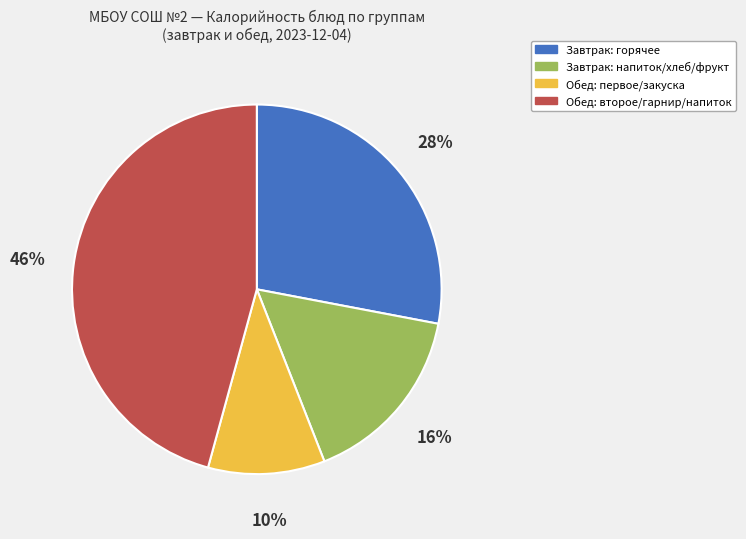

Is the sum of Завтрак: напиток/хлеб/фрукт and Обед: второе/гарнир/напиток greater than half?

Yes